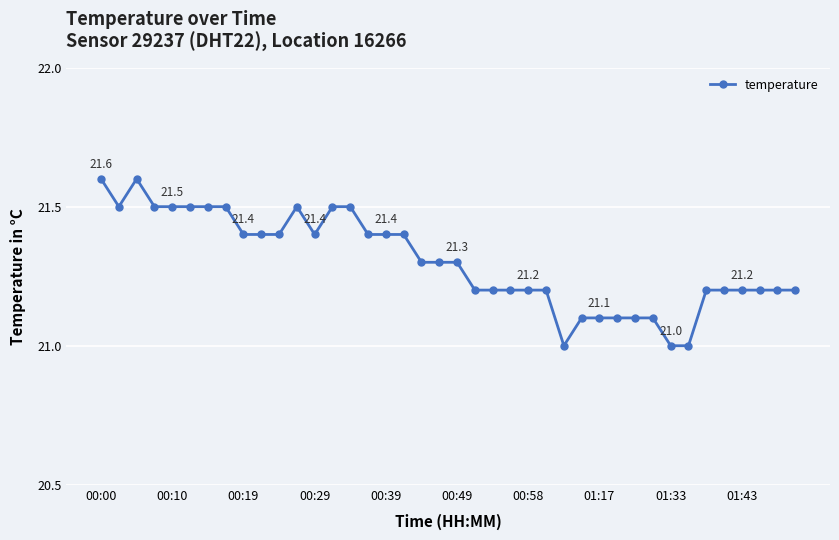

What is the value of the 33rd point from the left?

21.0